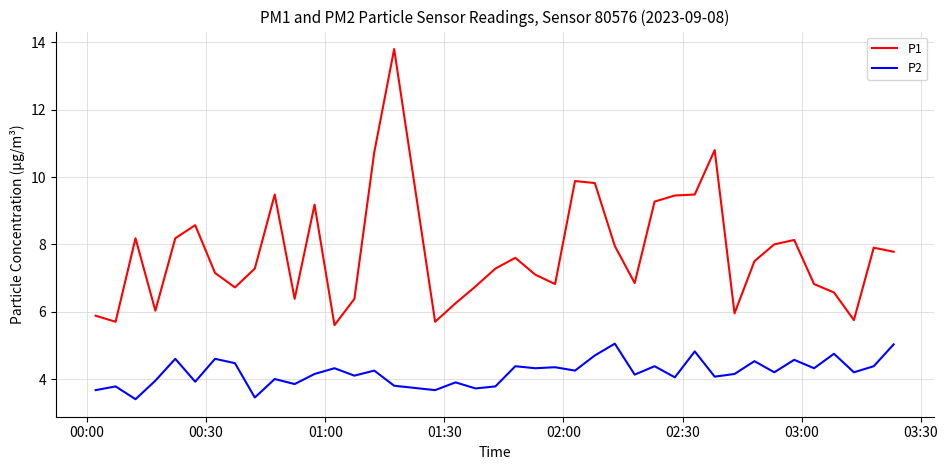

What are all the series names shown in the legend?

P1, P2